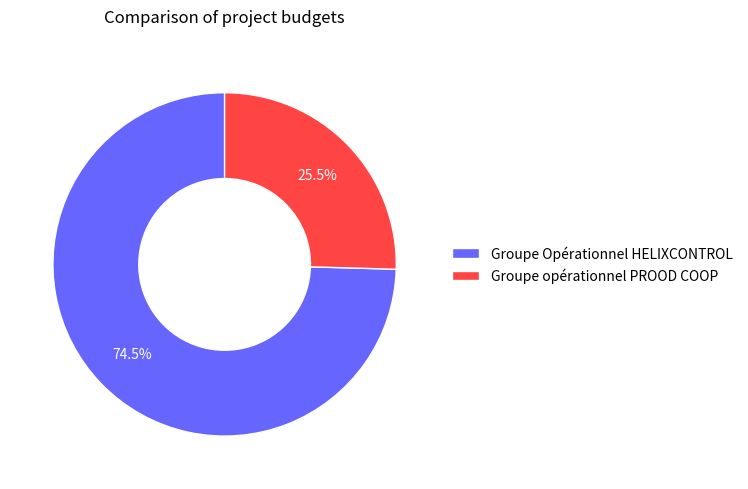

To the nearest percent, what is the difference between the Groupe Opérationnel HELIXCONTROL and Groupe opérationnel PROOD COOP slice percentages?

49%